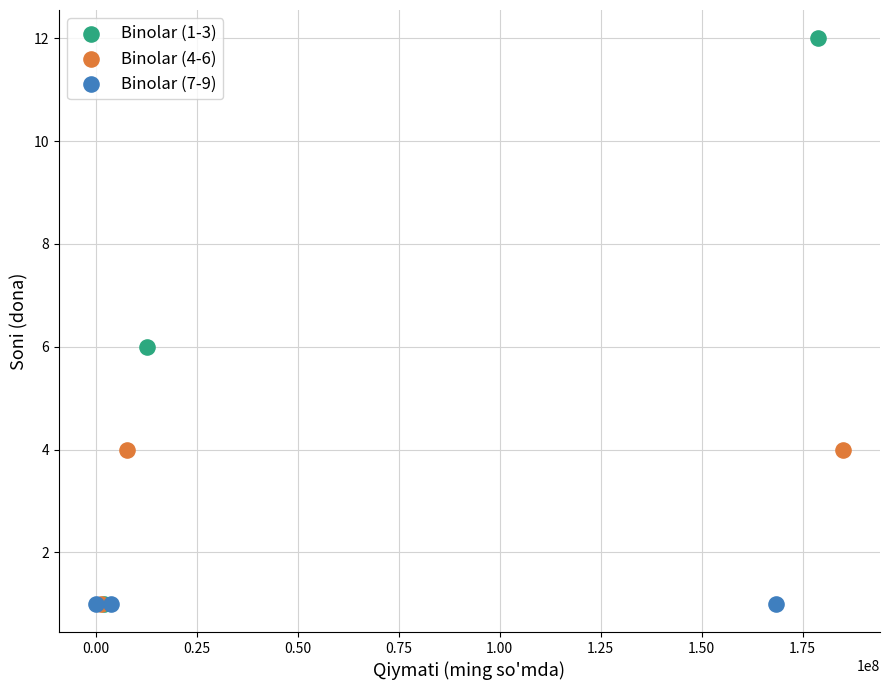

Which series contains the highest Y value?

Binolar (1-3)